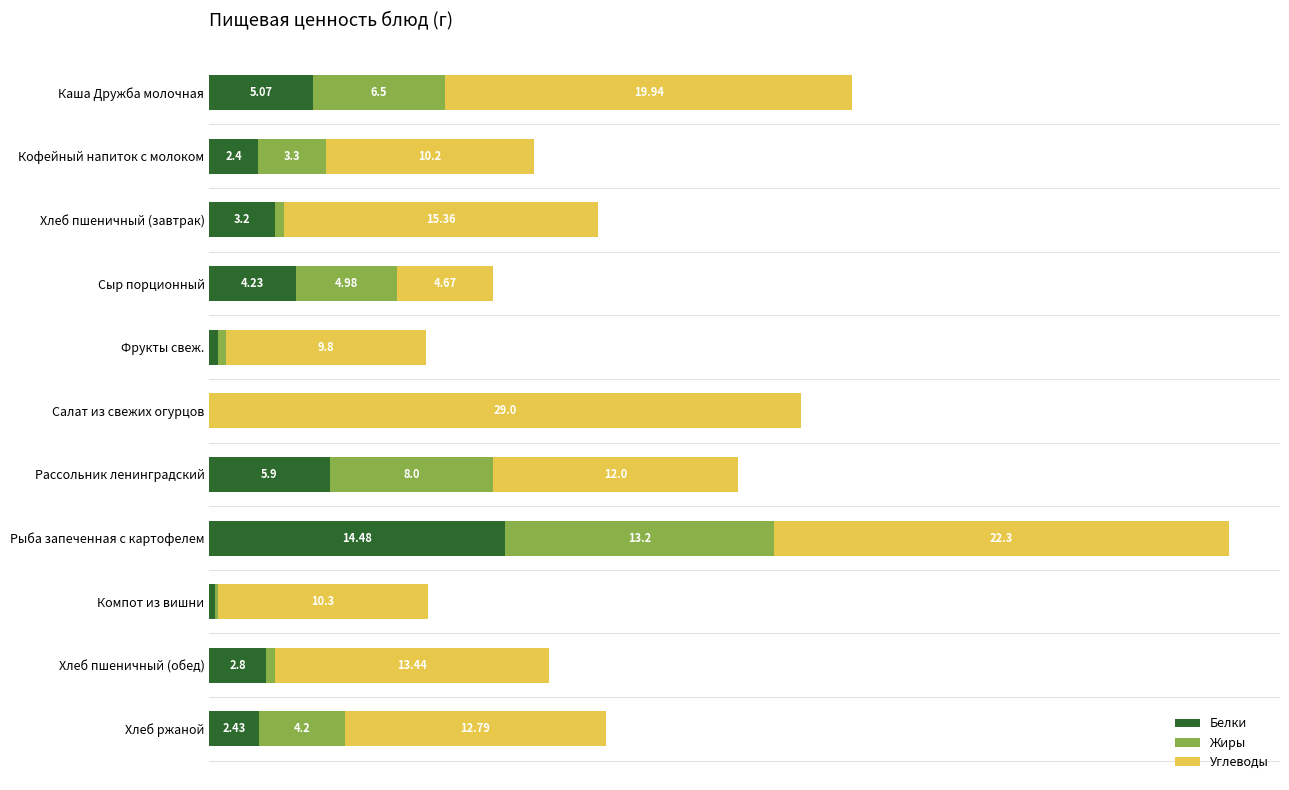

At which category is the sum across all series the highest?

Рыба запеченная с картофелем